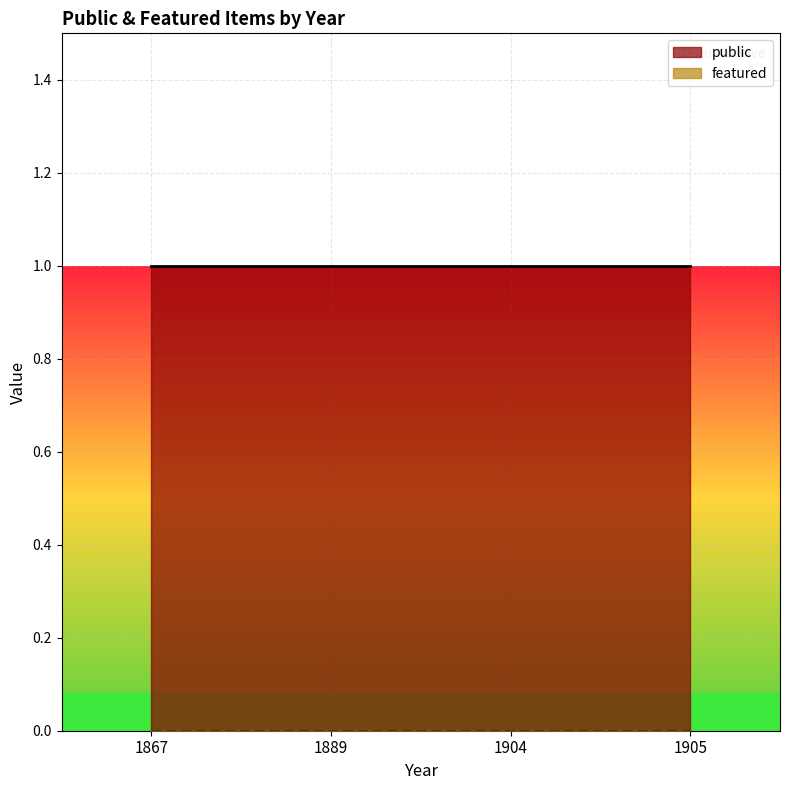

Is it true that featured equals 0 at 1905?

True